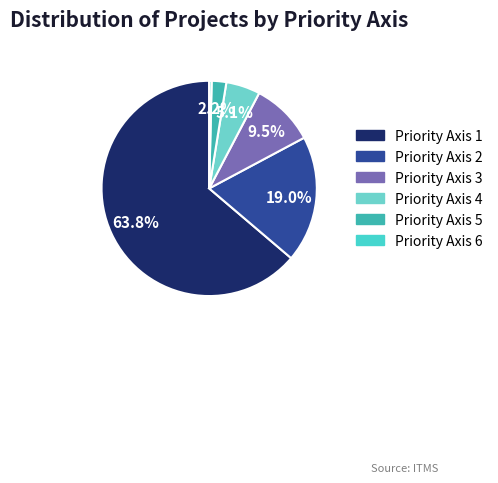

Count the number of slices in the pie.

6